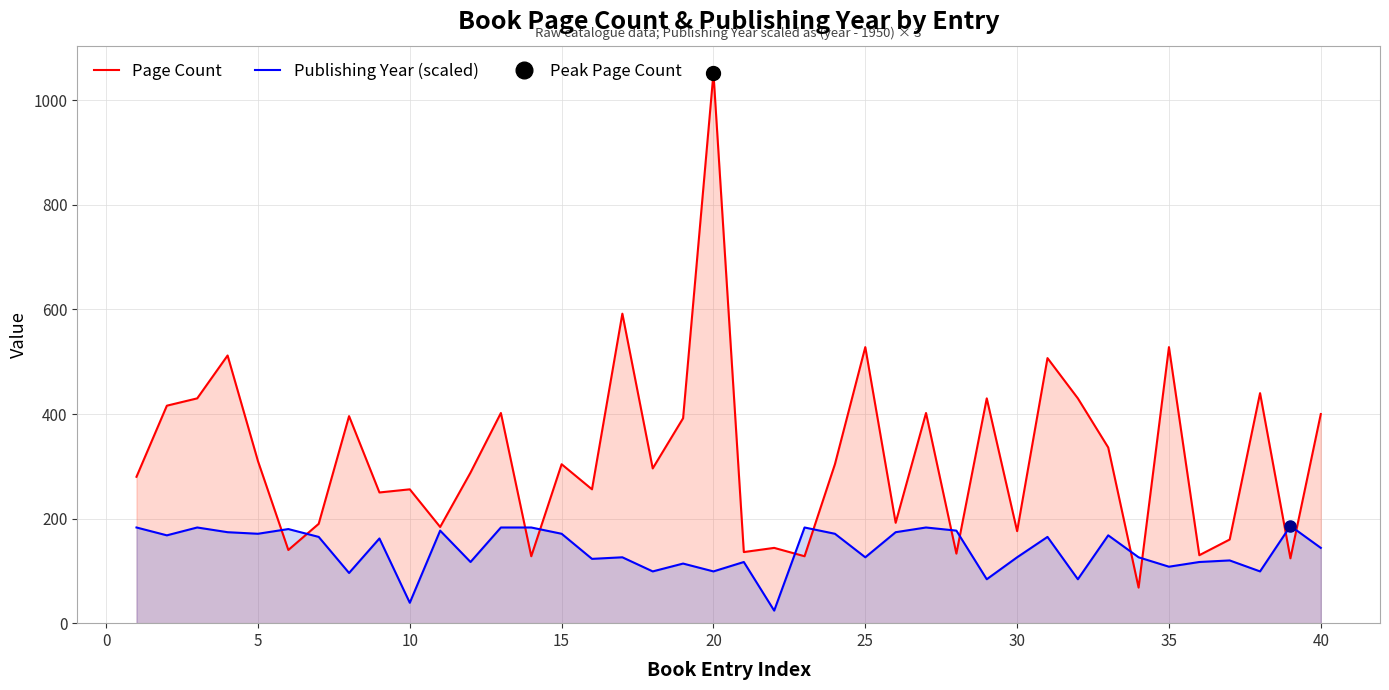

Reading left to right, list all the values displayed in this chart.

Page Count: 280	416	430	512	310	140	190	396	250	256	184	288	402	128	304	256	592	296	392	1052	136	144	128	304	528	192	402	133	430	176	507	430	336	68	528	130	160	440	124	400
Publishing Year (scaled): 183	168	183	174	171	180	165	96	162	39	177	117	183	183	171	123	126	99	114	99	117	24	183	171	126	174	183	177	84	126	165	84	168	126	108	117	120	99	186	144